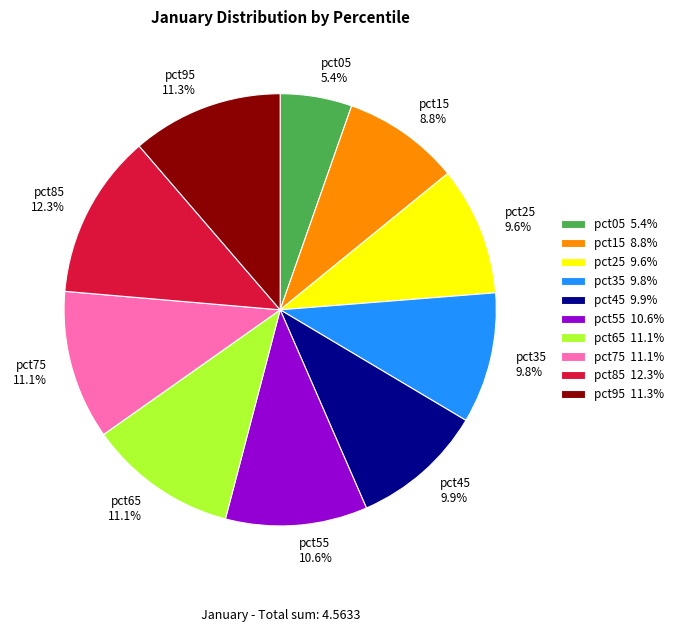

True or false: pct75 accounts for 11% of the total.

True